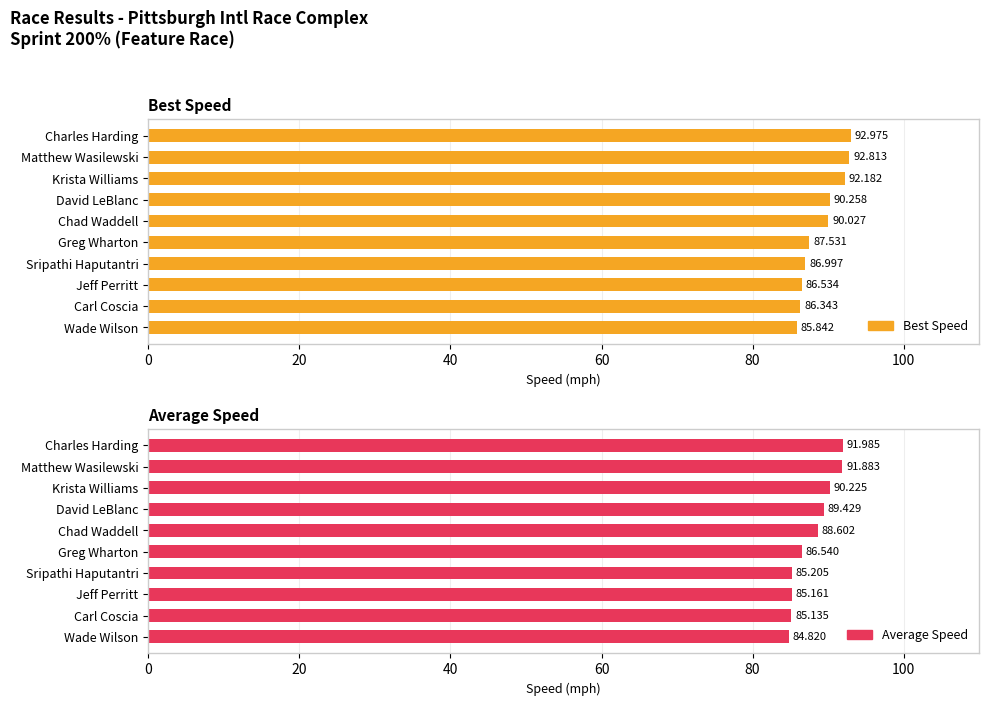

Count the number of categories in the chart.

10